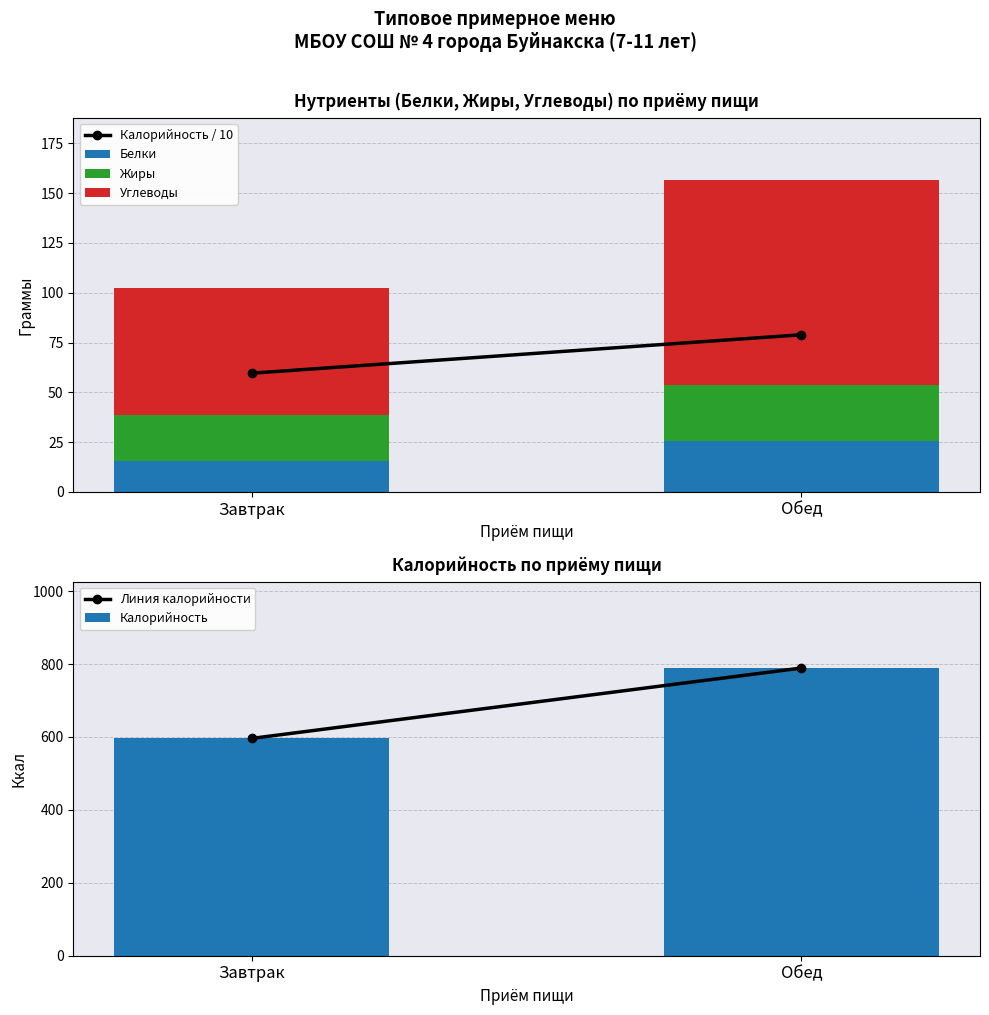

What is the sum of all Белки values?

41.4